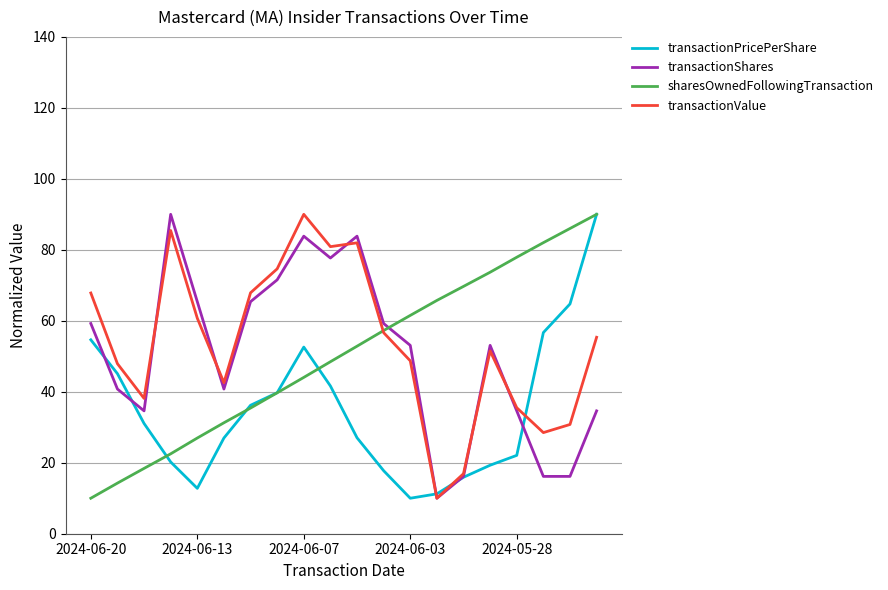

What is the maximum value for transactionShares?

90.0